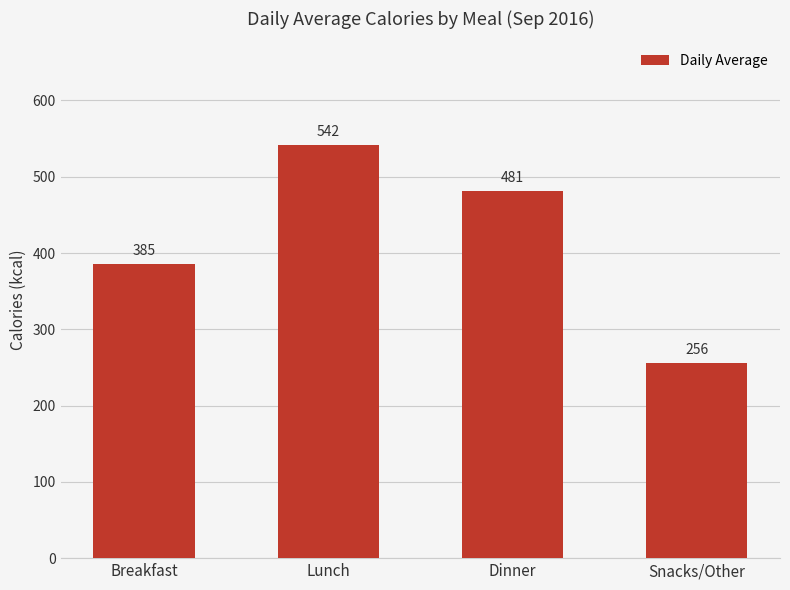

Rank the categories by value from lowest to highest.

Snacks/Other, Breakfast, Dinner, Lunch